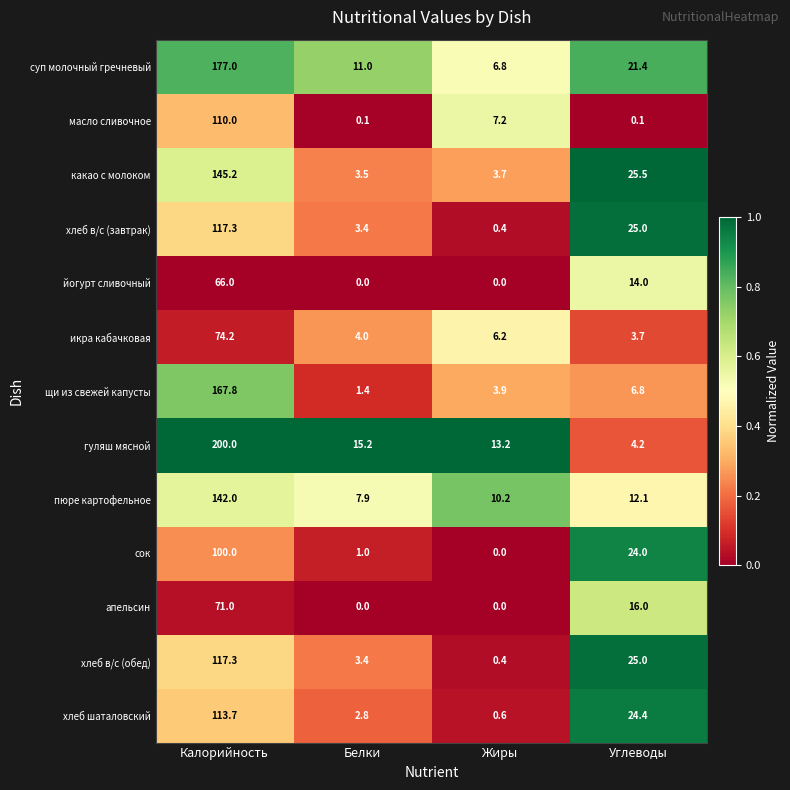

Is the value of сок at Белки greater than the value of масло сливочное at Углеводы?

Yes